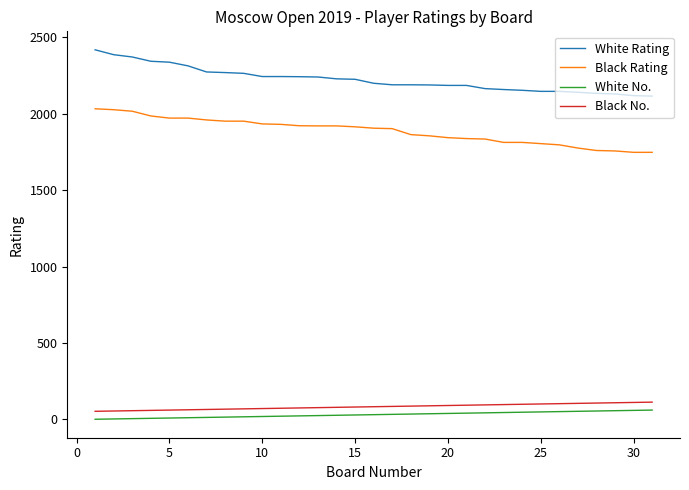

What is the maximum value shown in the chart?

2419